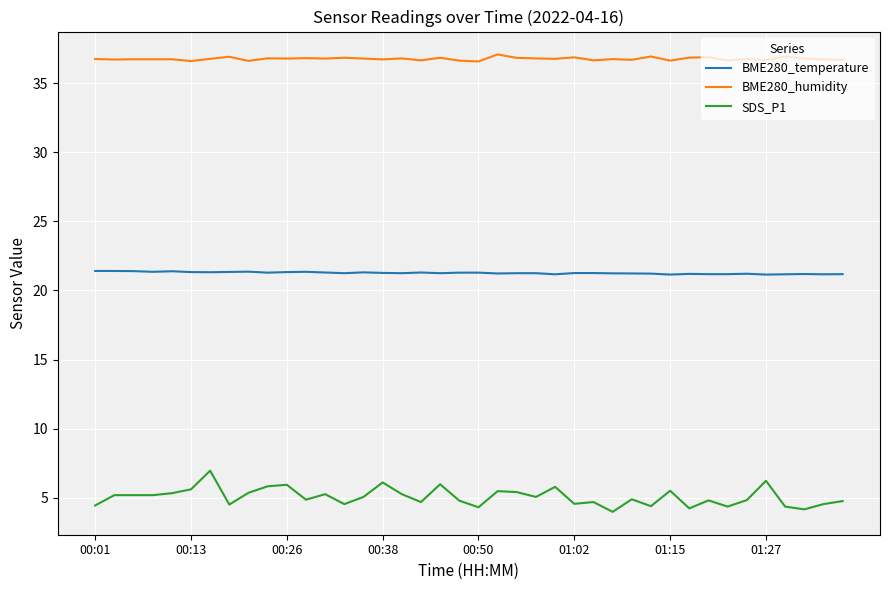

Which series has the widest spread of values?

SDS_P1